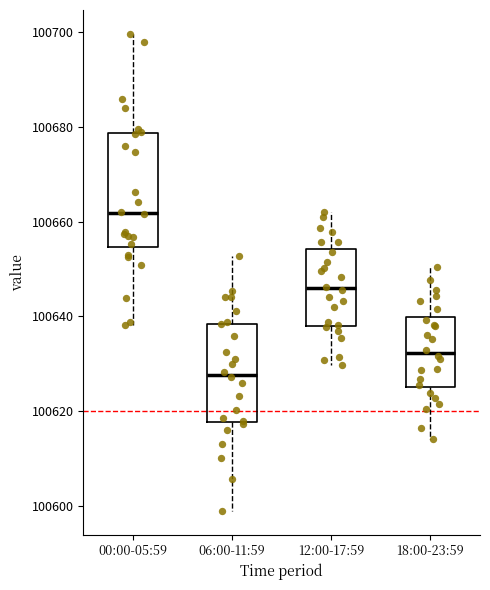

Reading left to right, transcribe this box plot: for each box, give where its median line is, the range the box spans, and where its two whiskers end, as read against the y-axis. The values are not printed on the chart, so give them approximately, as read against the axis.

00:00-05:59: median 100662, box 100654 to 100678, whiskers 100638 to 100700
06:00-11:59: median 100628, box 100618 to 100638, whiskers 100600 to 100652
12:00-17:59: median 100646, box 100638 to 100654, whiskers 100630 to 100662
18:00-23:59: median 100632, box 100626 to 100640, whiskers 100614 to 100650